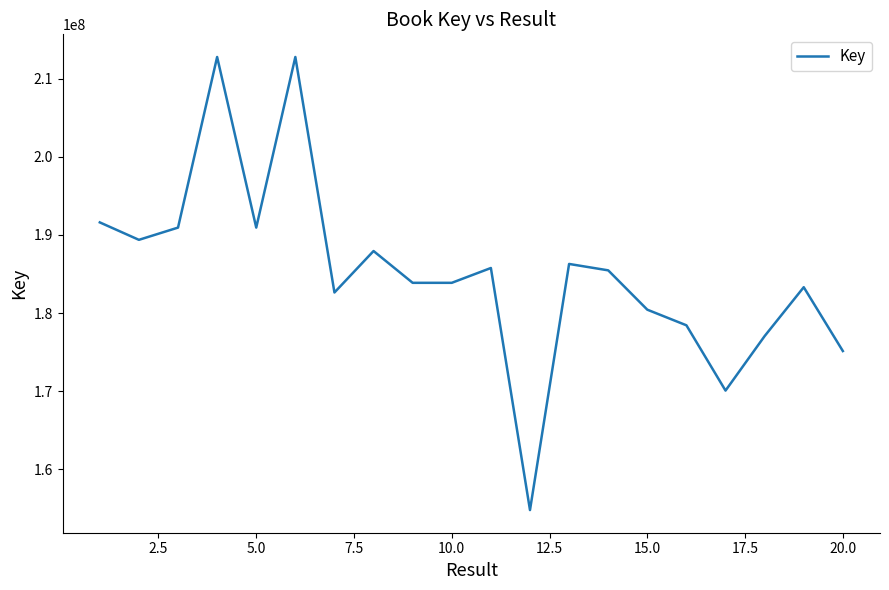

How many lines are shown in the chart?

1